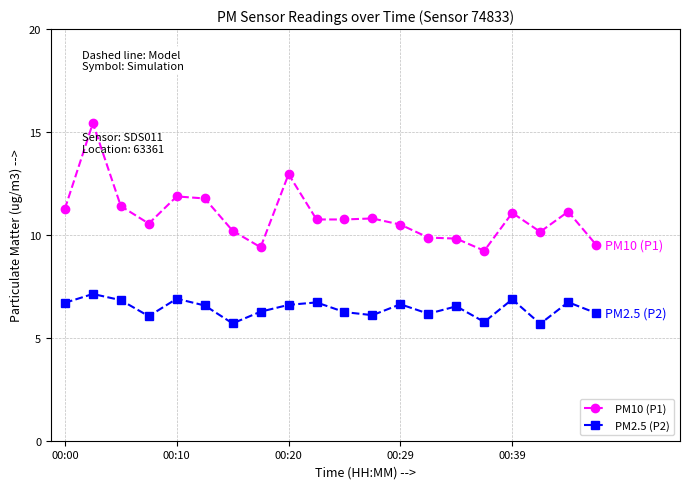

How many categories are shown in the chart?

20